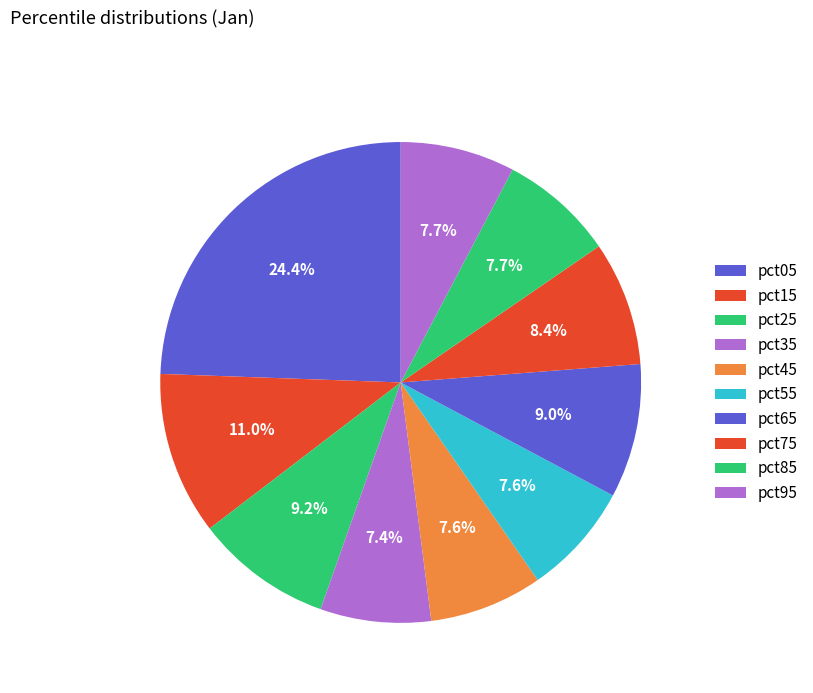

To the nearest percent, what is the average slice percentage?

10%